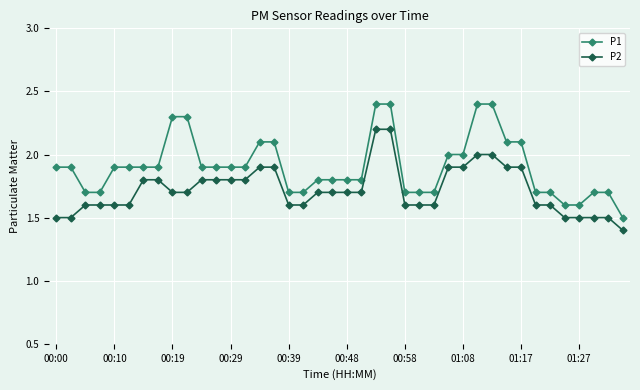

At how many categories does at least one series exceed 1?

40